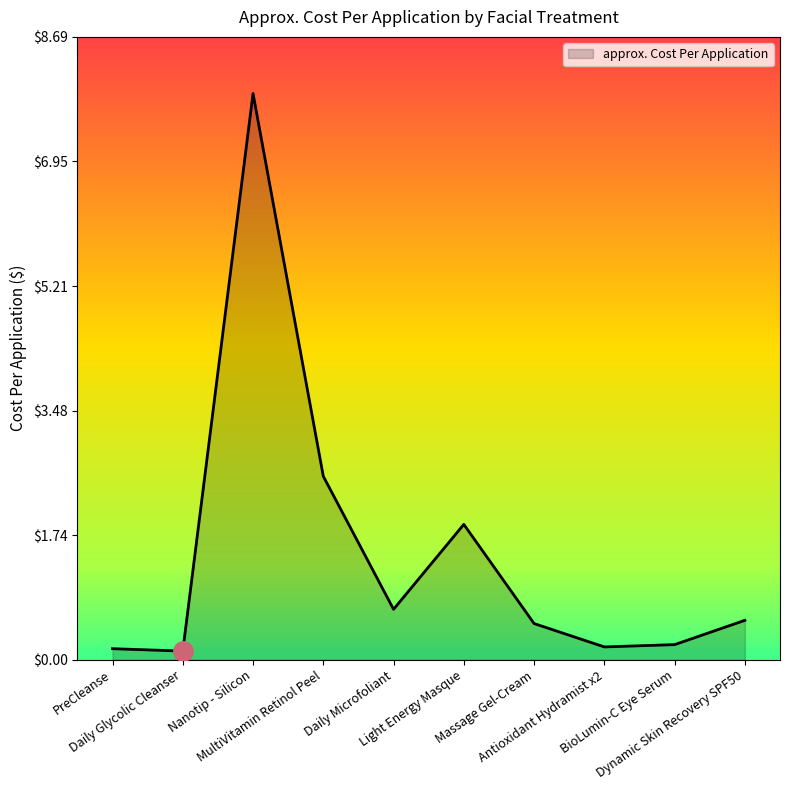

What is the greatest value displayed?

7.9